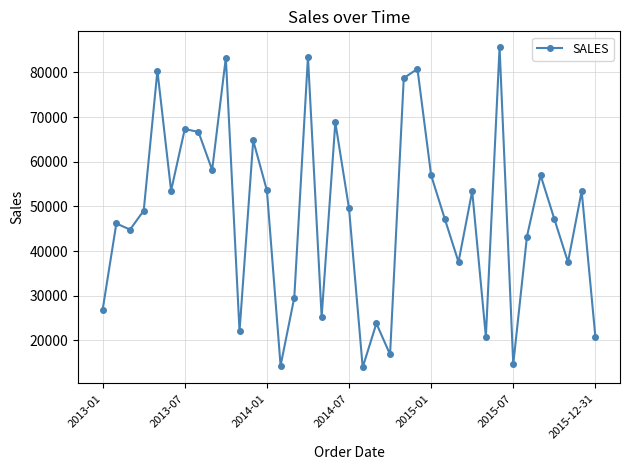

How many interior local peaks (higher than both neighbors) does the data have?

13